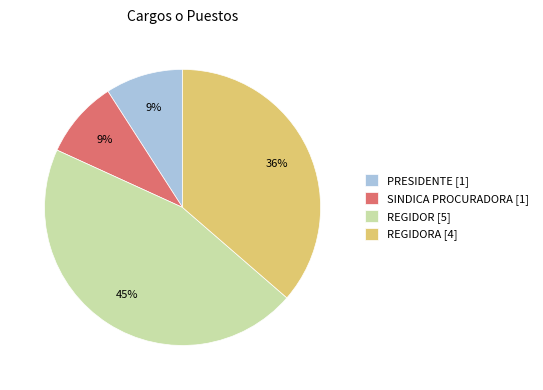

To the nearest percent, what is the difference between the largest and smallest slice percentages?

36%